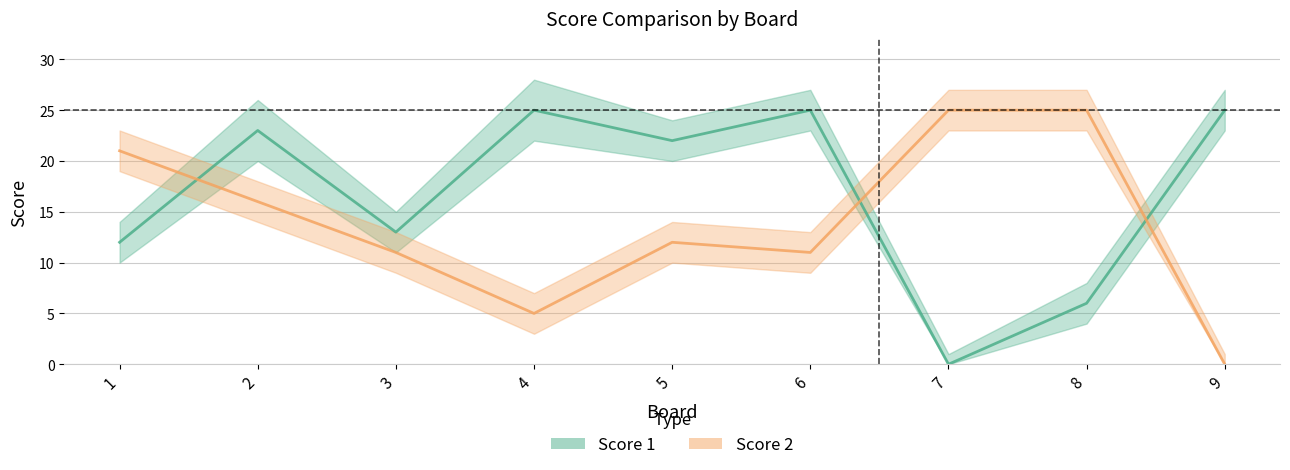

At which category does the chart reach its minimum across all series?

7